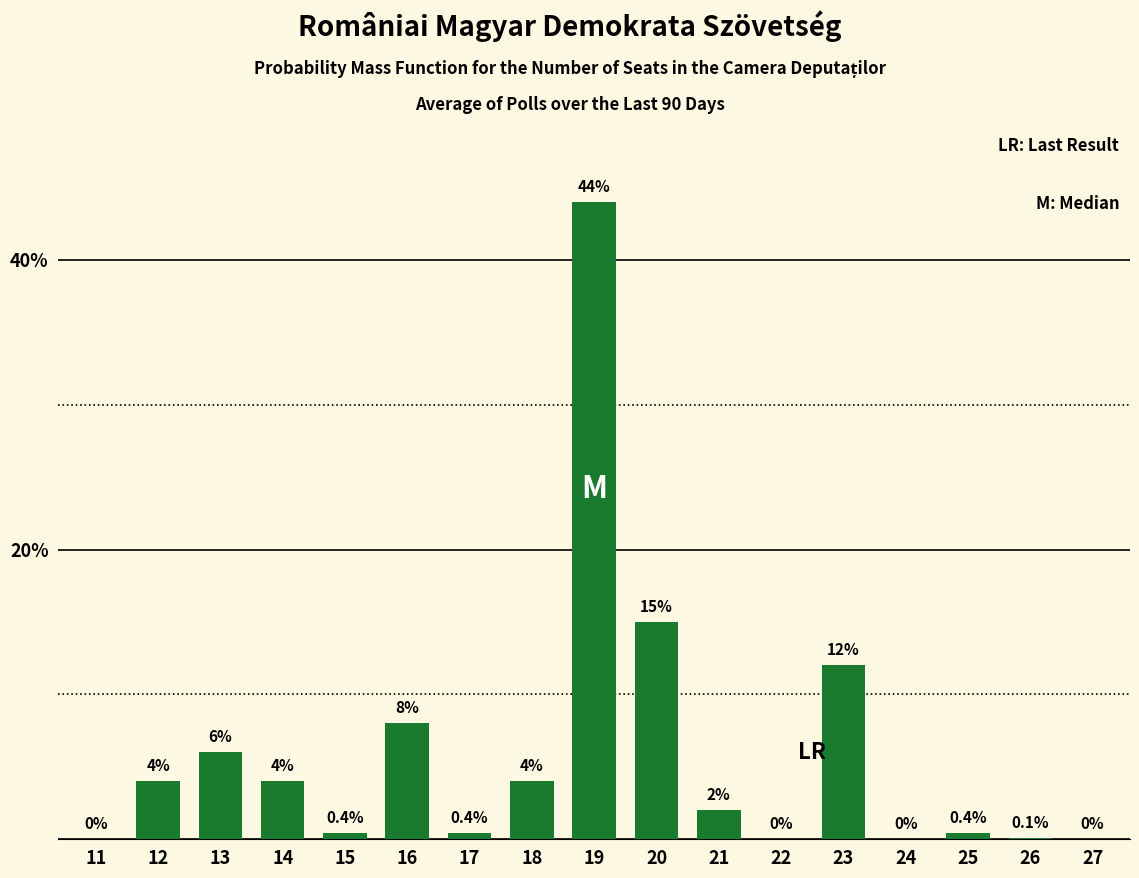

Reading left to right, extract all data points from this chart.

11=0.0	12=4.0	13=6.0	14=4.0	15=0.4	16=8.0	17=0.4	18=4.0	19=44.0	20=15.0	21=2.0	22=0.0	23=12.0	24=0.0	25=0.4	26=0.1	27=0.0